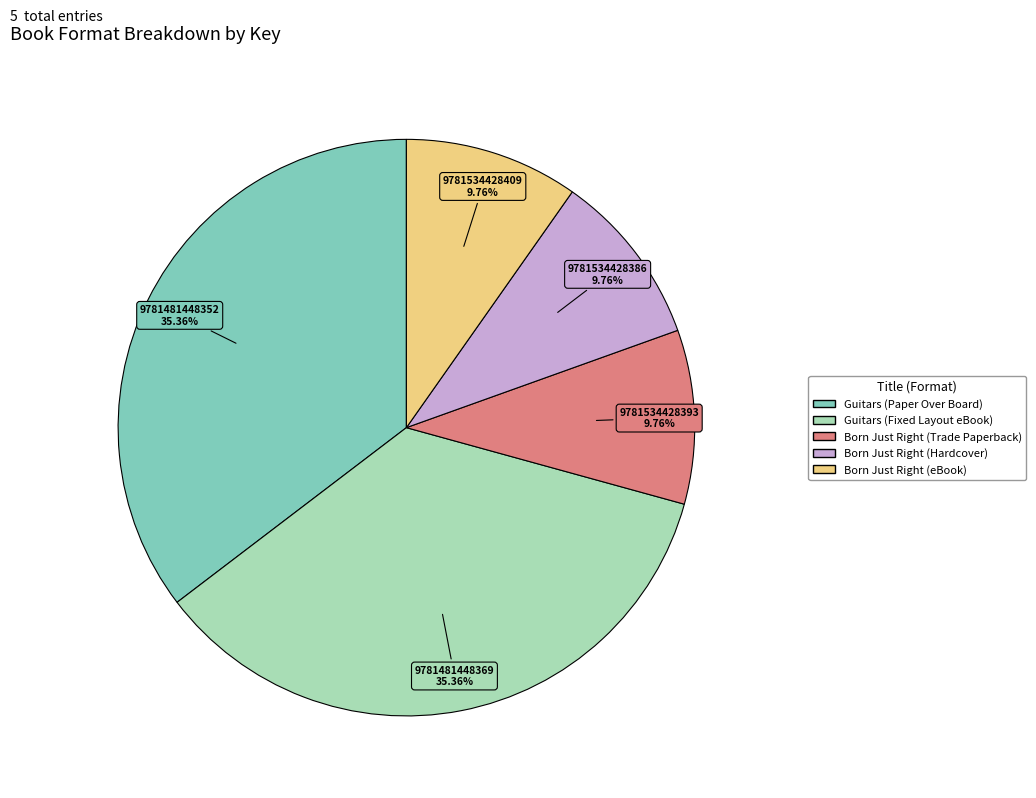

Is there any slice that represents more than half of the pie?

No